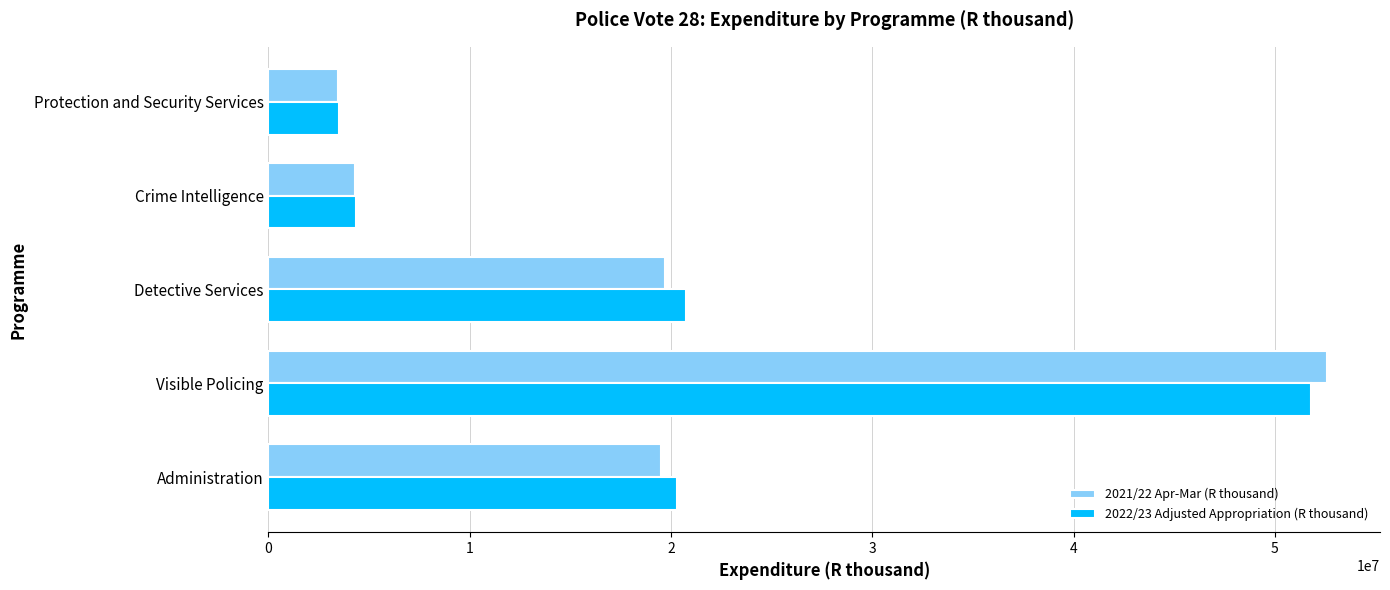

What is the difference between the second highest and second lowest values in the 2022/23 Adjusted Appropriation (R thousand) series?

16365252